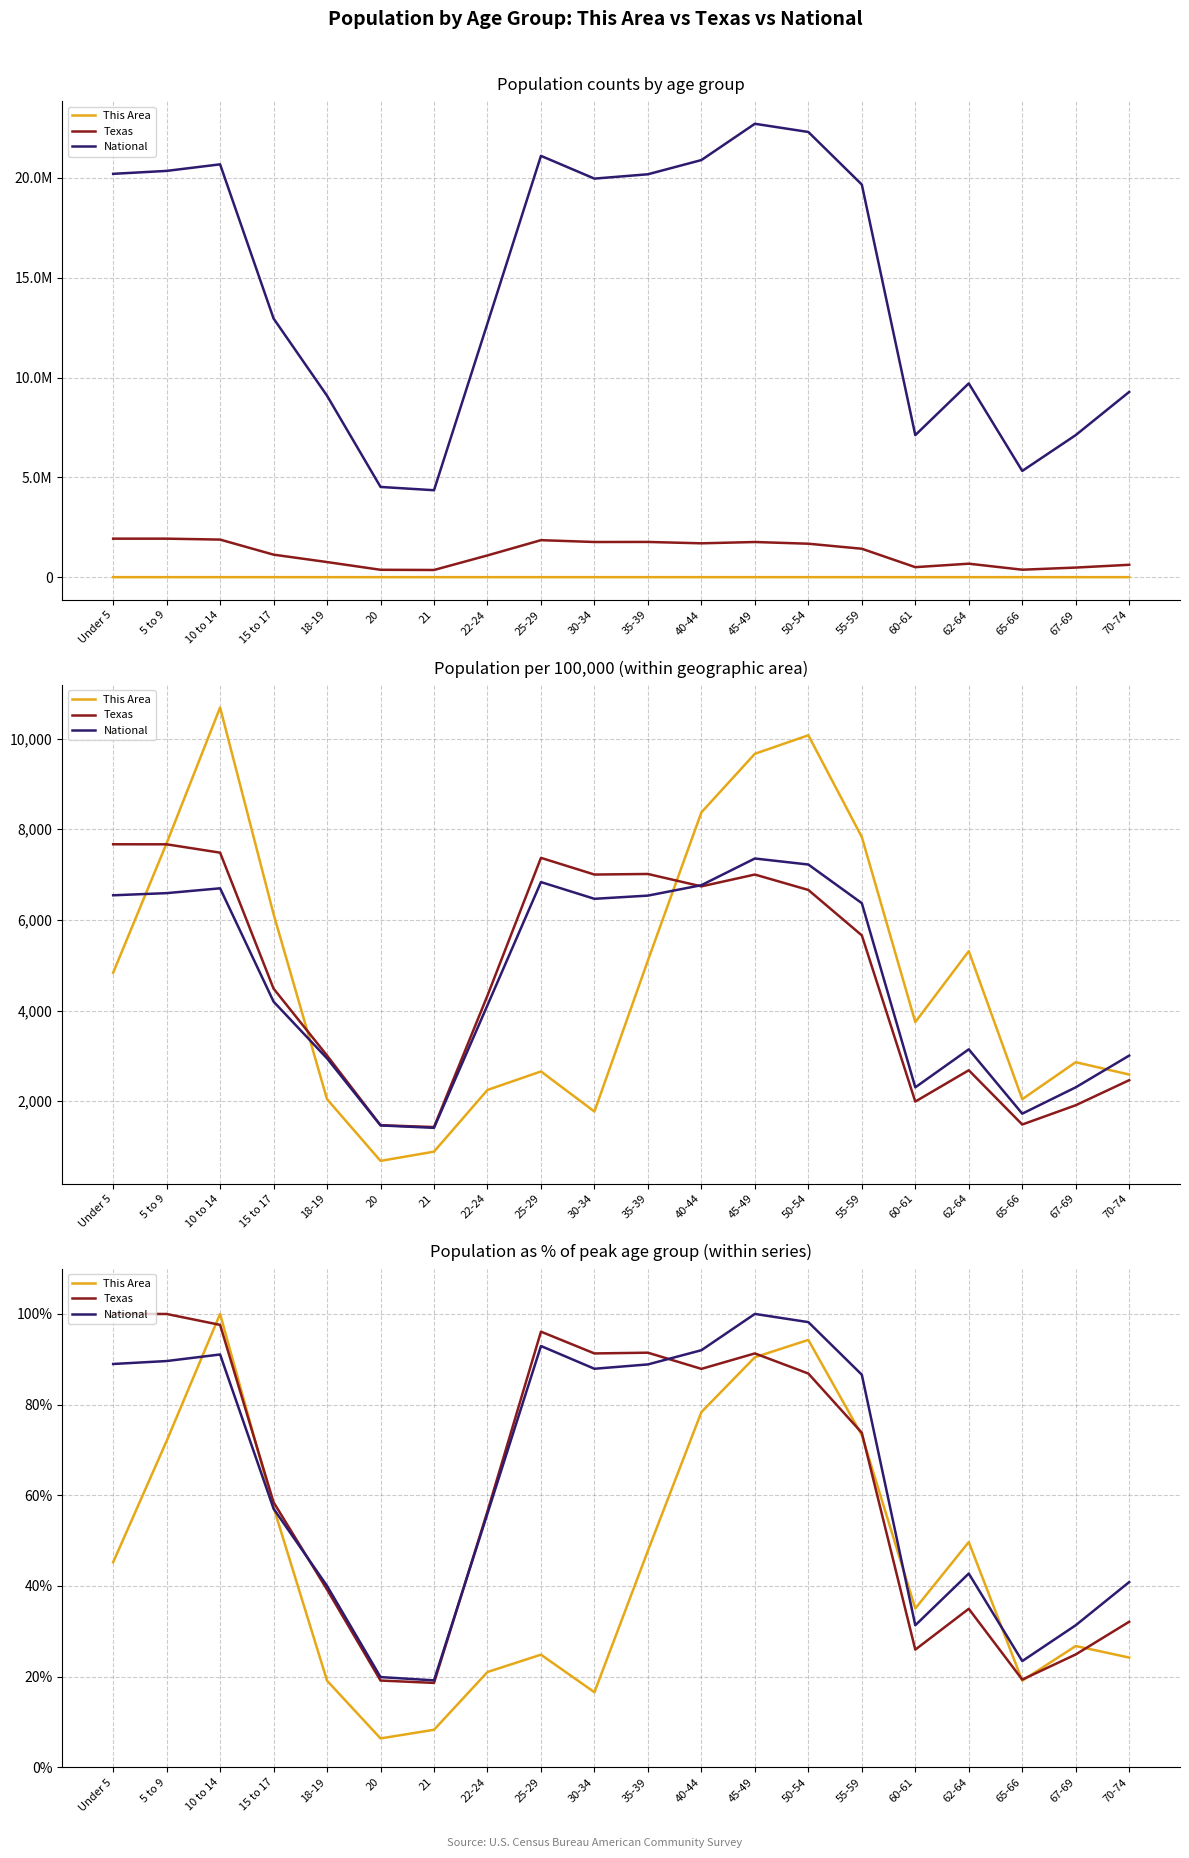

What is the sum of the This Area values at 70-74 and 55-59?

97.5